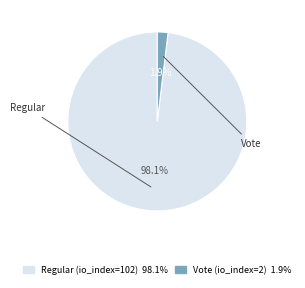

What portion of the pie excludes Regular (io_index=102)?

1.9%